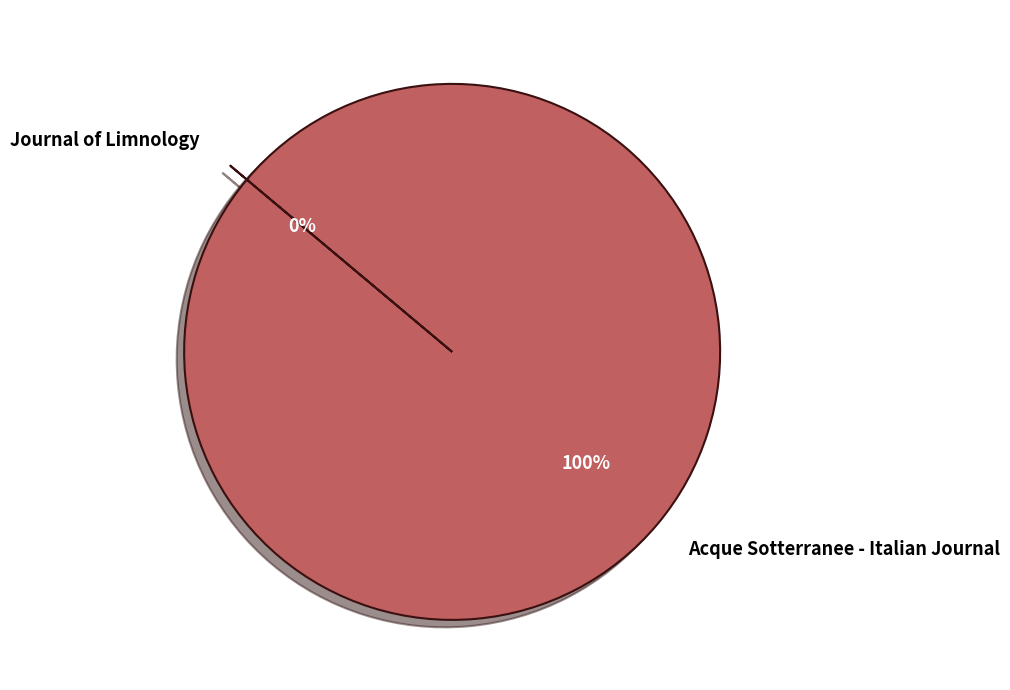

Which category accounts for the majority?

Acque Sotterranee - Italian Journal